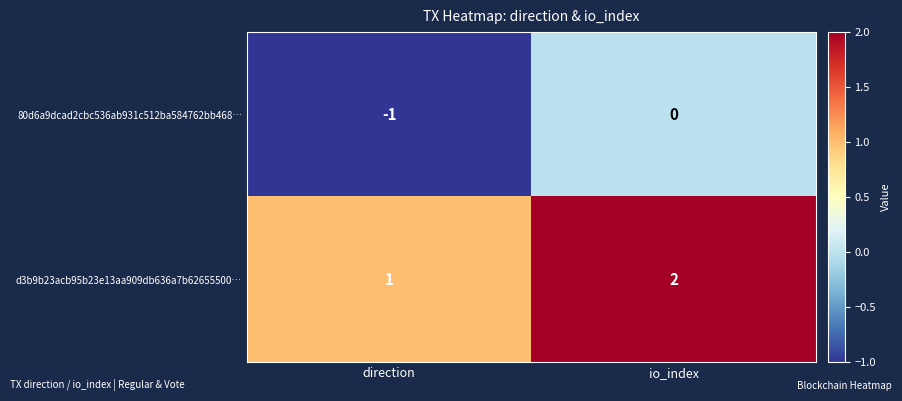

What is the sum of all d3b9b23acb95b23e13aa909db636a7b62655500… values?

3